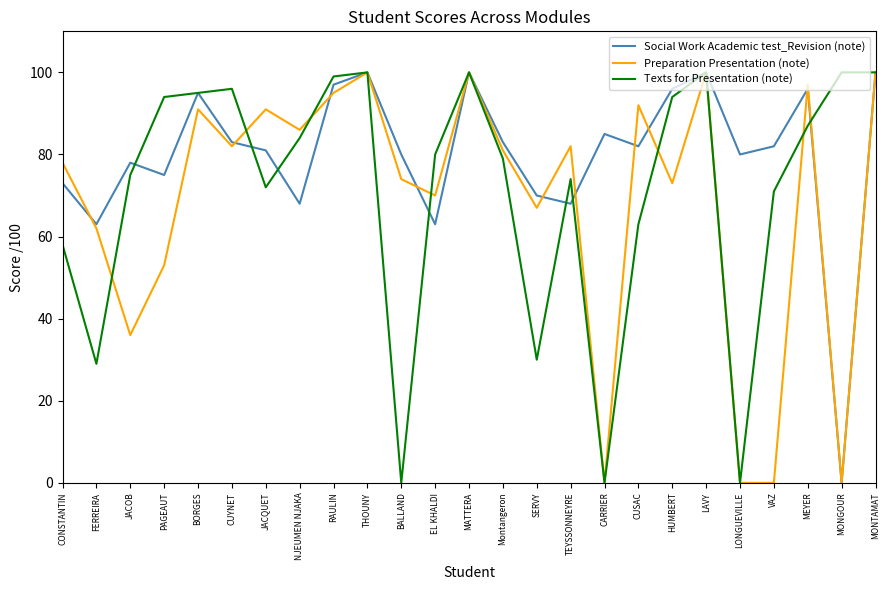

Between FERREIRA and JACQUET, which series saw the biggest shift?

Texts for Presentation (note)